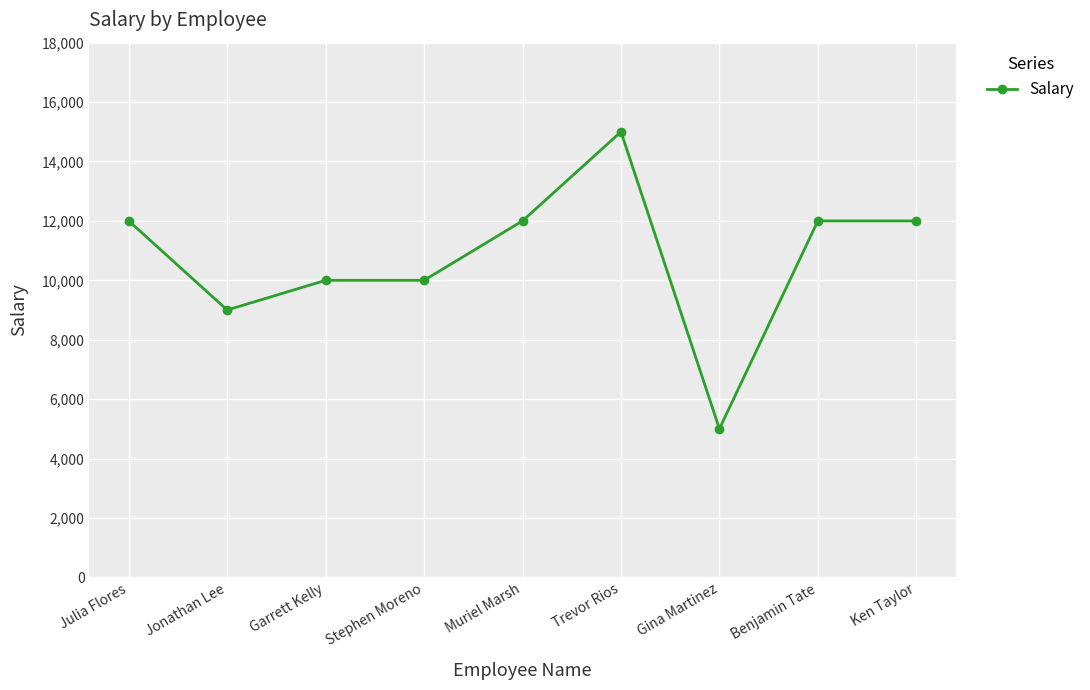

What is the ratio of the value at Stephen Moreno to the value at Muriel Marsh?

0.8